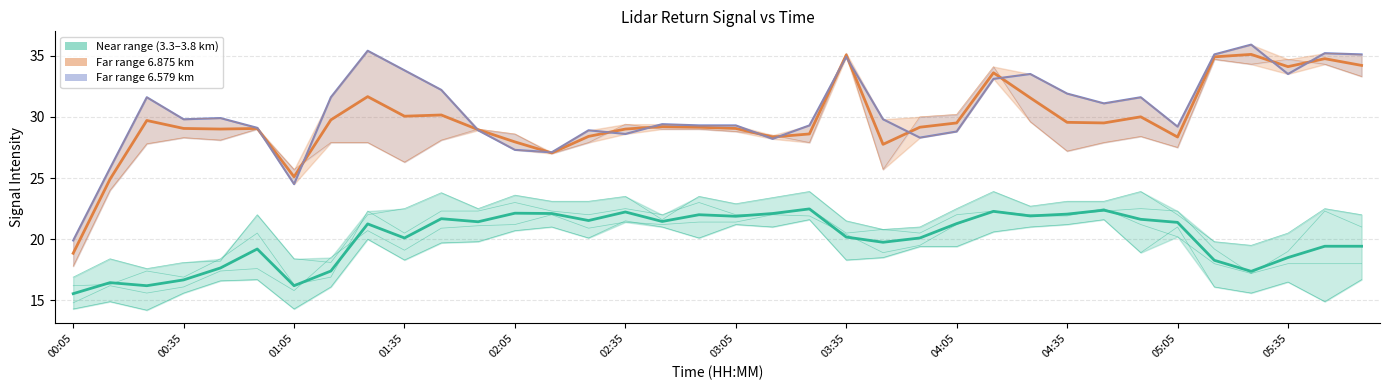

What is the smallest value displayed?

14.2